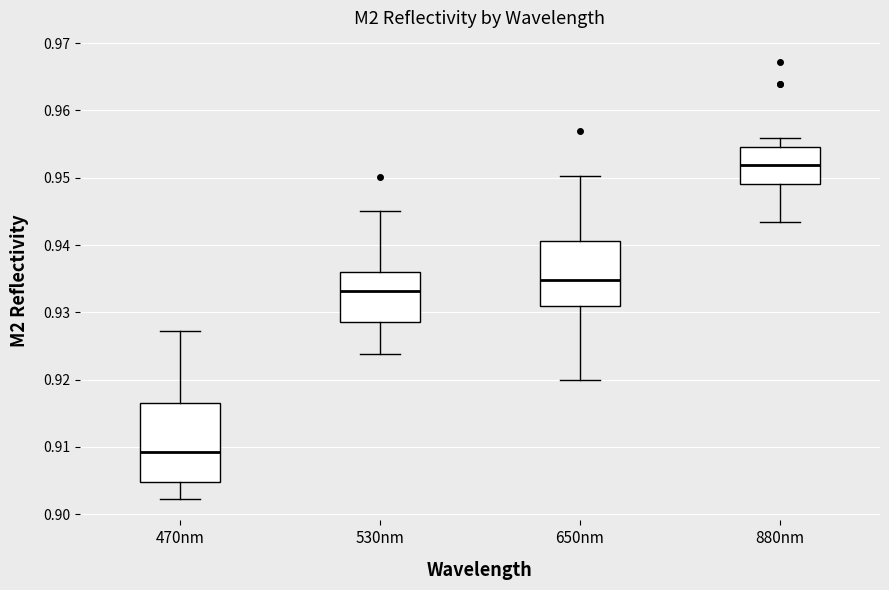

Where does the upper whisker of the box for 650nm end on the y-axis? The values are not printed on the chart, so give them approximately, as read against the axis.

0.950